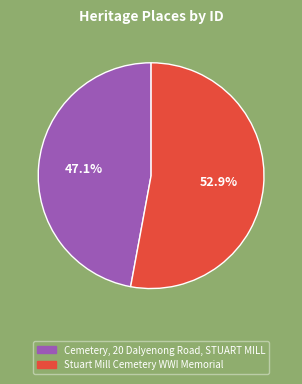

Rank the categories by value from highest to lowest.

Stuart Mill Cemetery WWI Memorial, Cemetery, 20 Dalyenong Road, STUART MILL